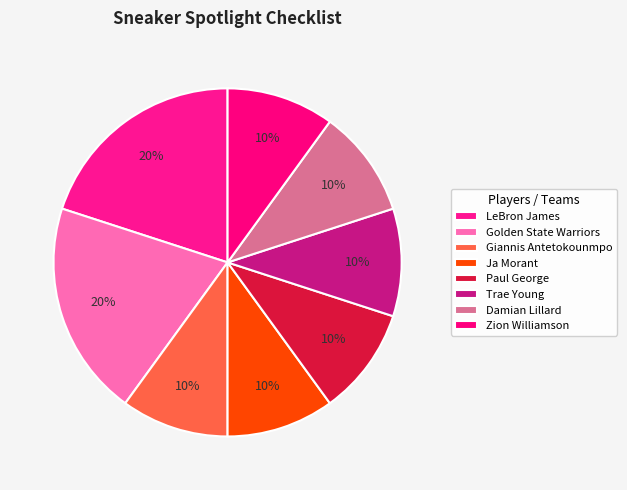

Which category has the smallest portion of the pie?

Giannis Antetokounmpo